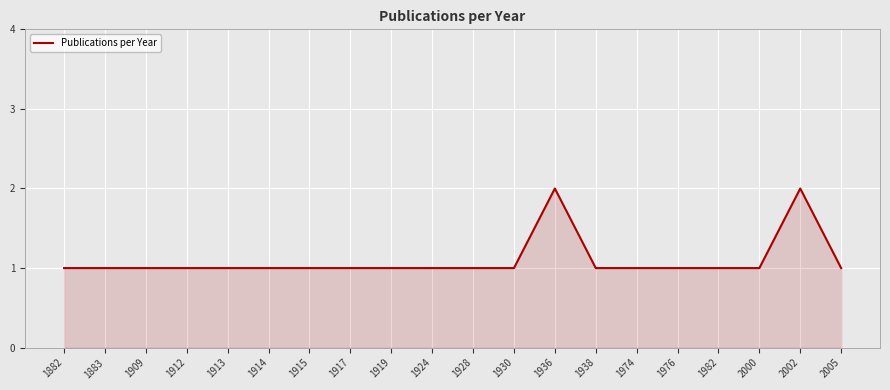

Does the chart display data point markers on the line(s)?

No